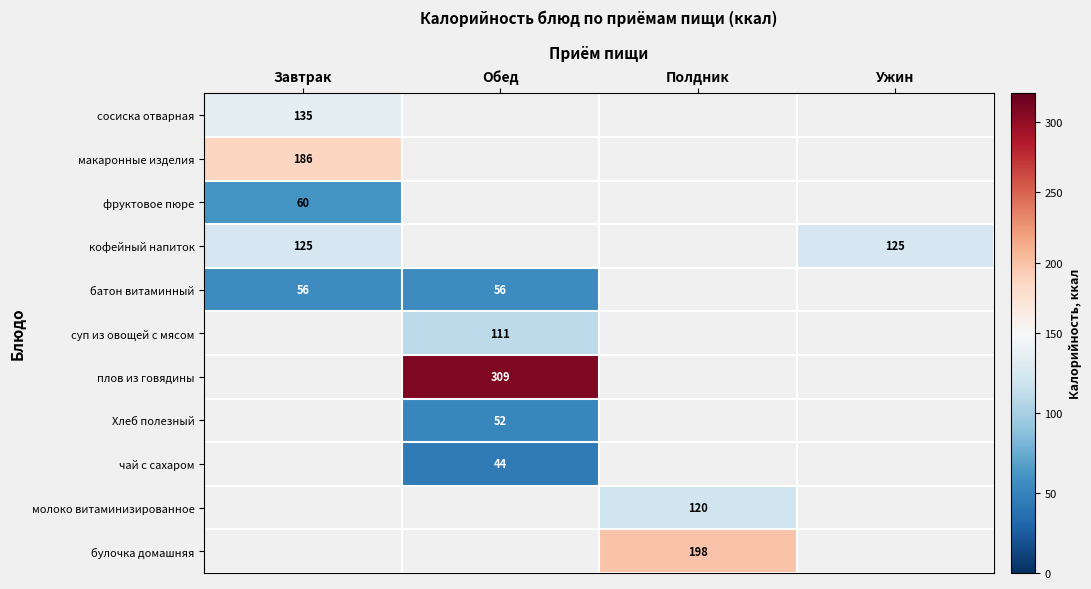

Is it true that батон витаминный equals 75 at Обед?

False